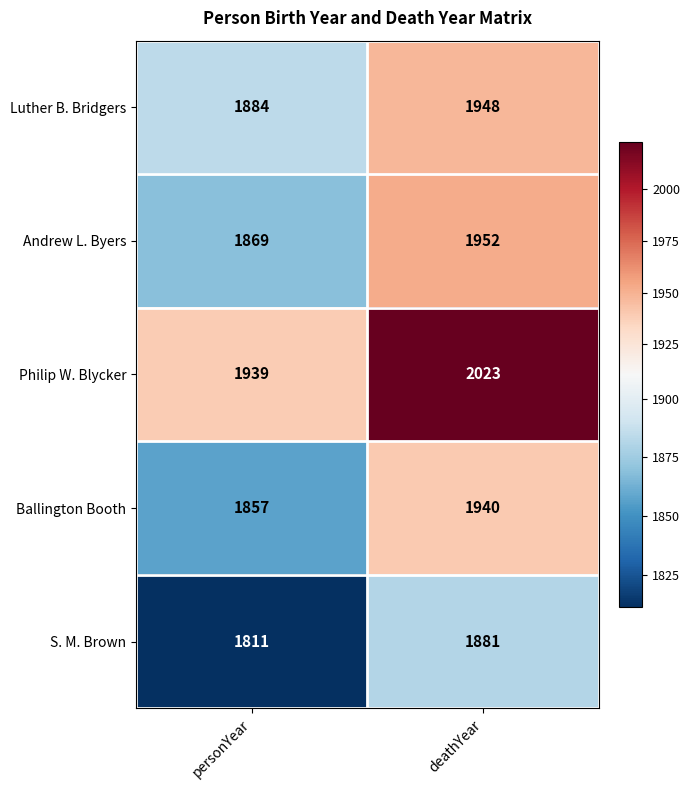

What is the total value across all series at personYear?

9360